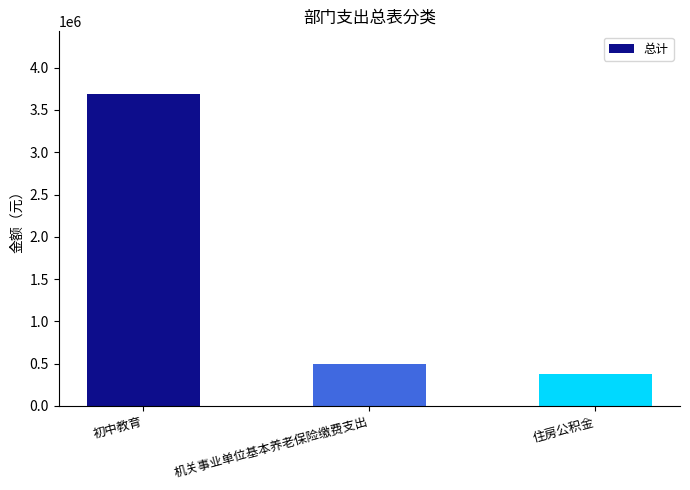

What is the minimum value shown in the chart?

375196.3